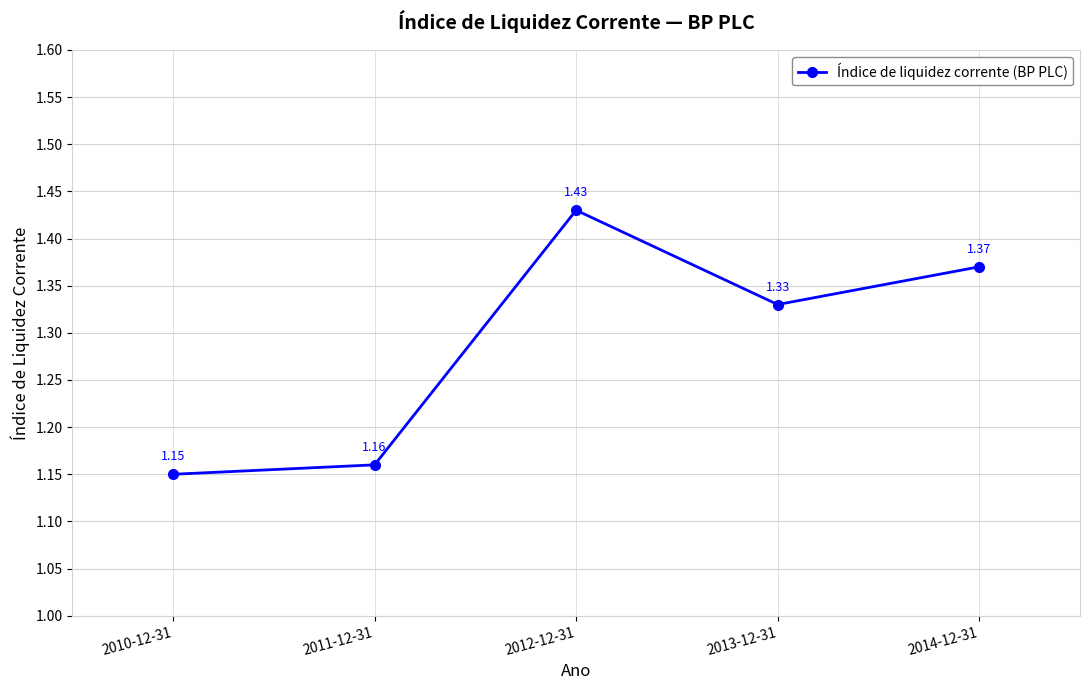

How many series are shown in this chart?

1